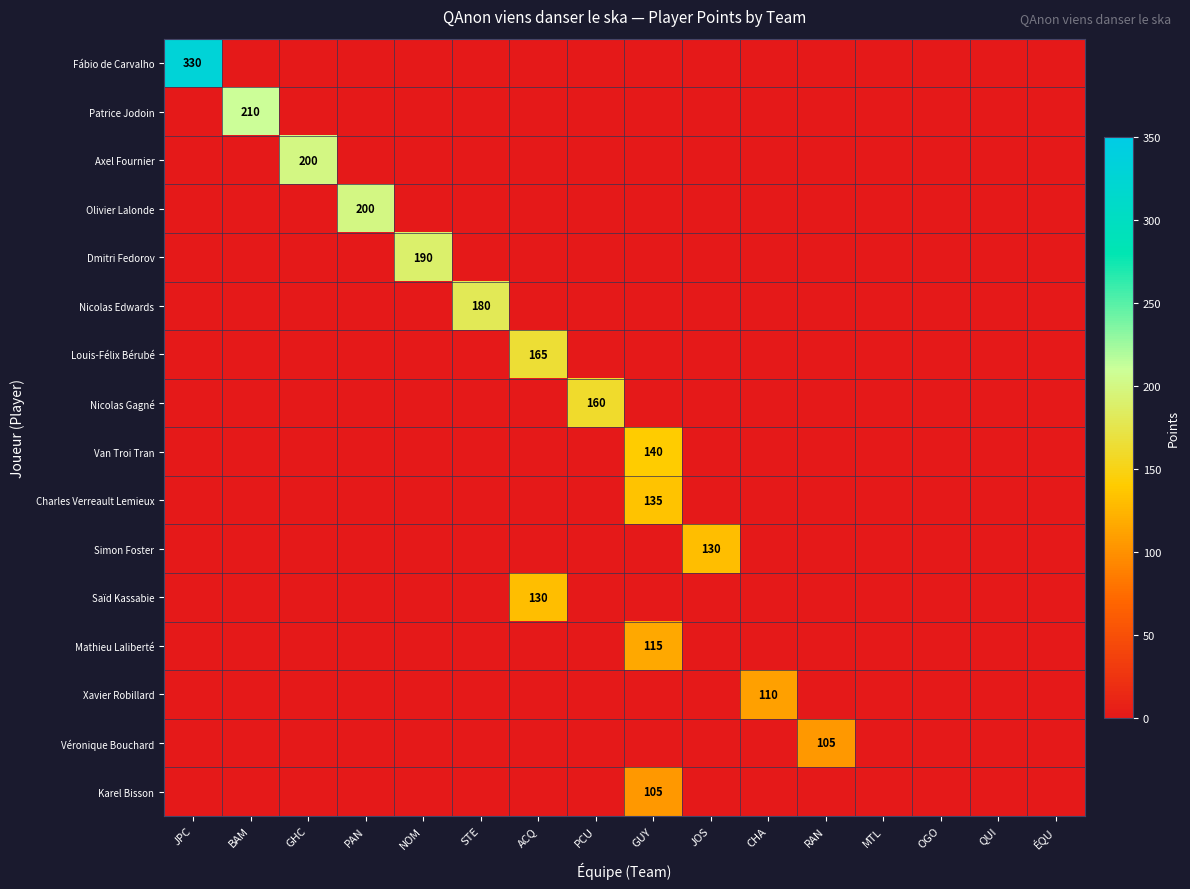

At which category does the chart reach its minimum across all series?

BAM